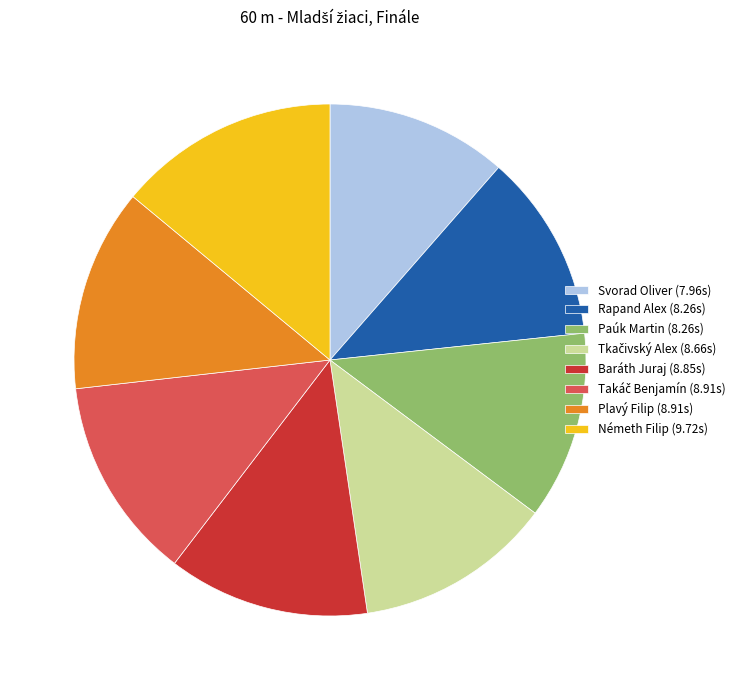

Approximately how many times larger is the value at Rapand Alex (8.26s) compared to Svorad Oliver (7.96s)?

1.0